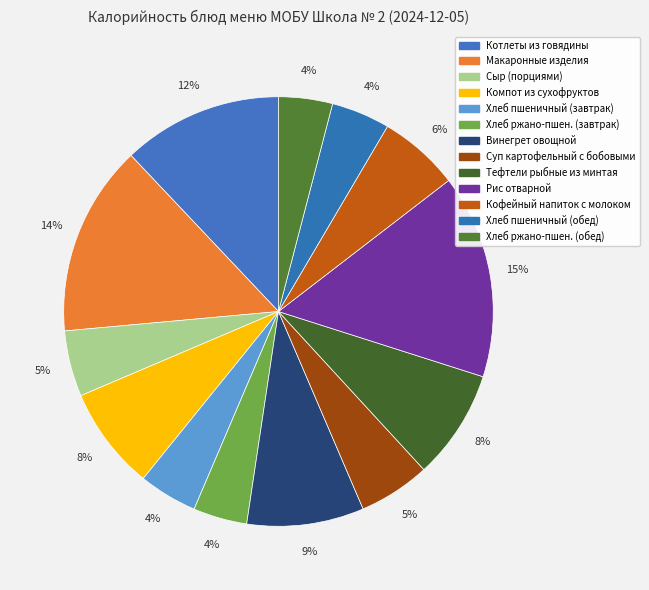

Count the number of slices in the pie.

13